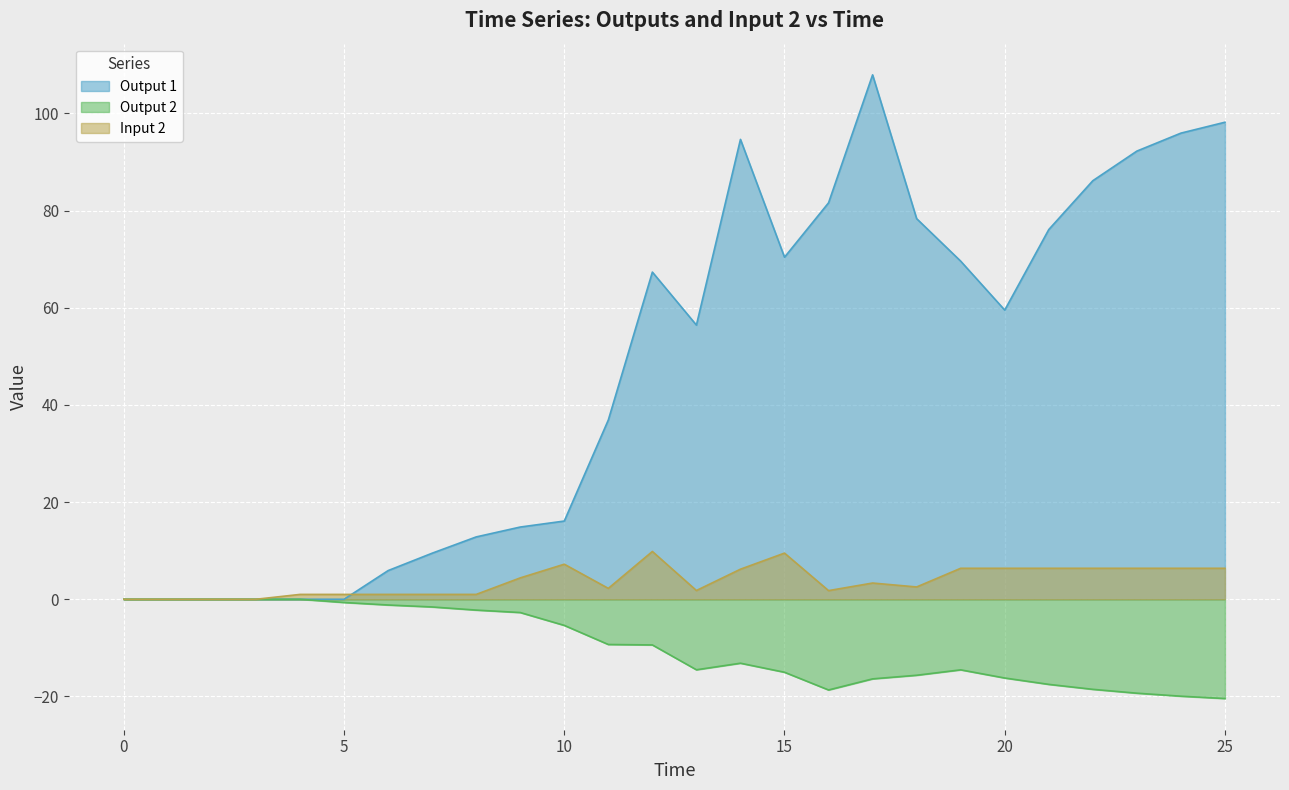

After their last crossing, which series has the higher values: Output 1 or Input 2?

Output 1